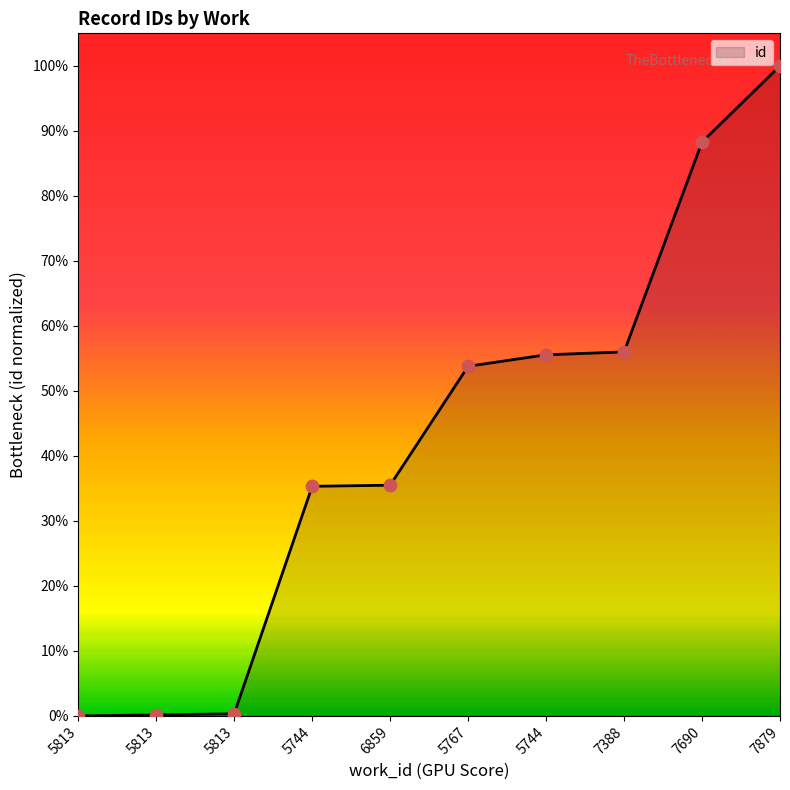

What is the change in value from 5813 to 5813?

+0.2